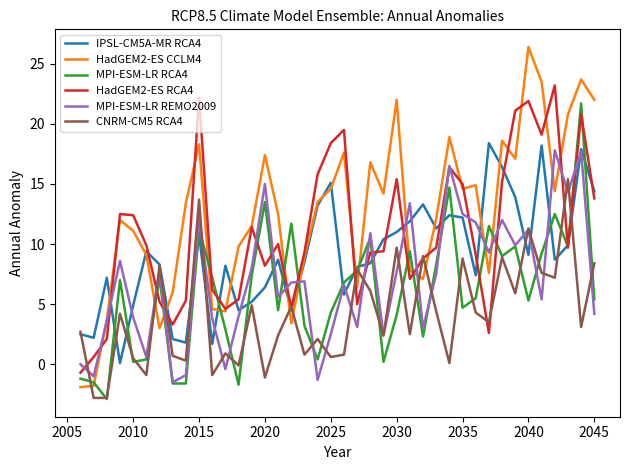

What is the minimum value for MPI-ESM-LR RCA4?

-2.9